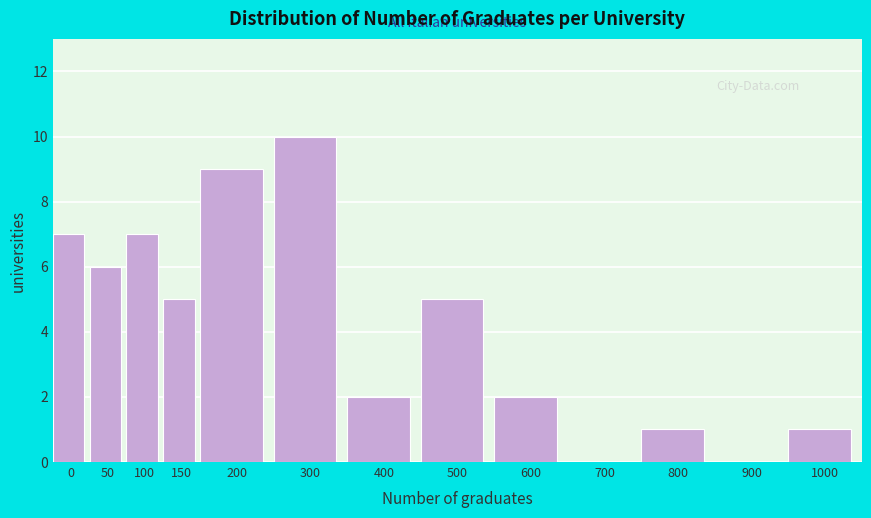

Reading left to right, what are all the values shown in this chart?

0=7	50=6	100=7	150=5	200=9	300=10	400=2	500=5	600=2	700=0	800=1	900=0	1000=1